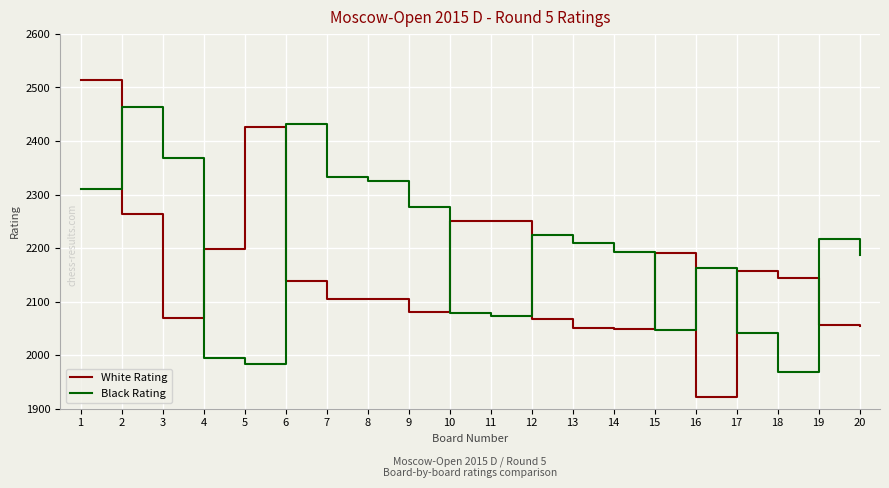

Is it true that White Rating equals 2158 at 17?

True